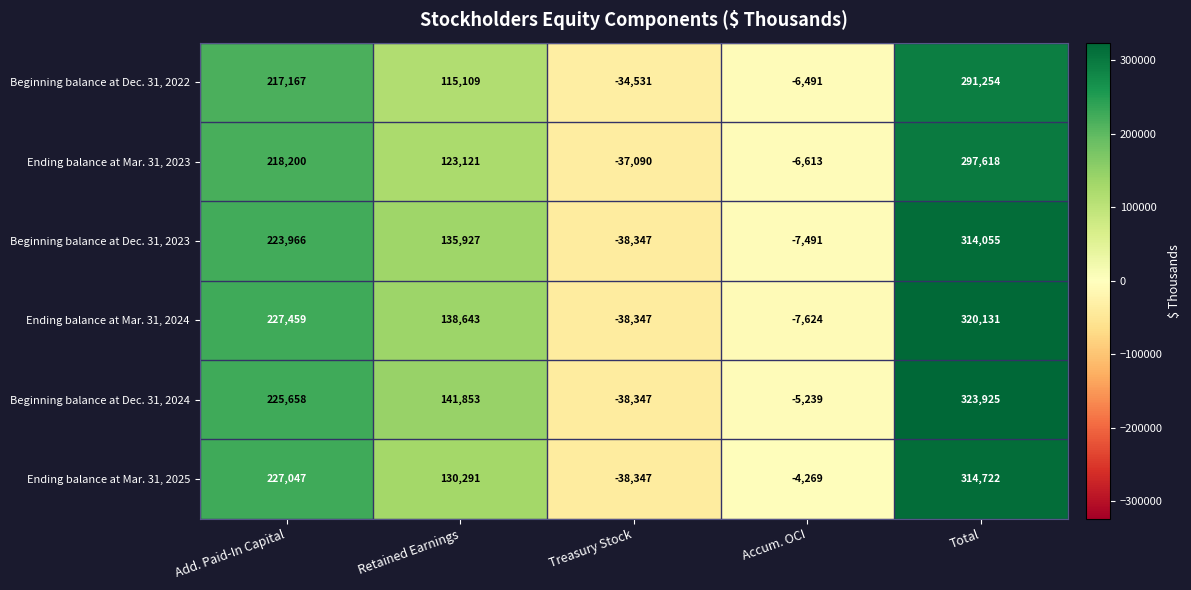

How many values in Beginning balance at Dec. 31, 2023 are below zero?

2